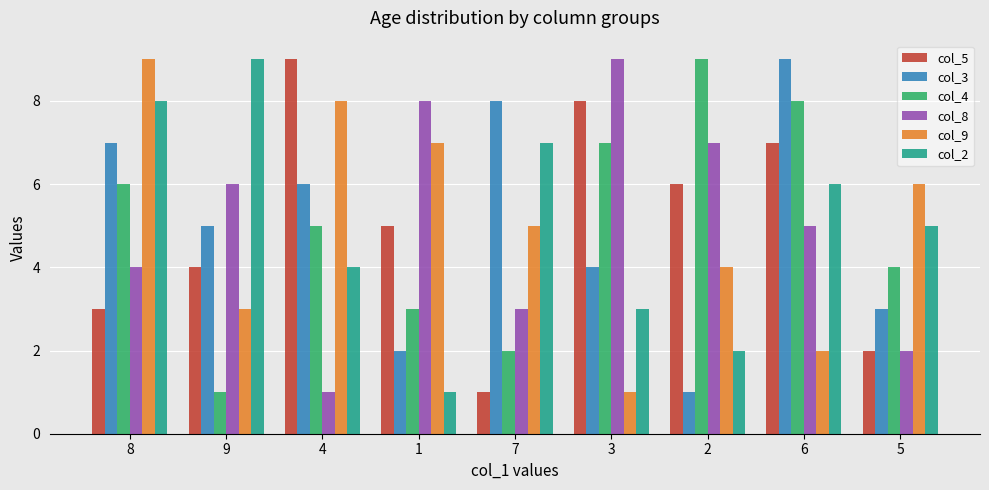

What are all the series names shown in the legend?

col_5, col_3, col_4, col_8, col_9, col_2